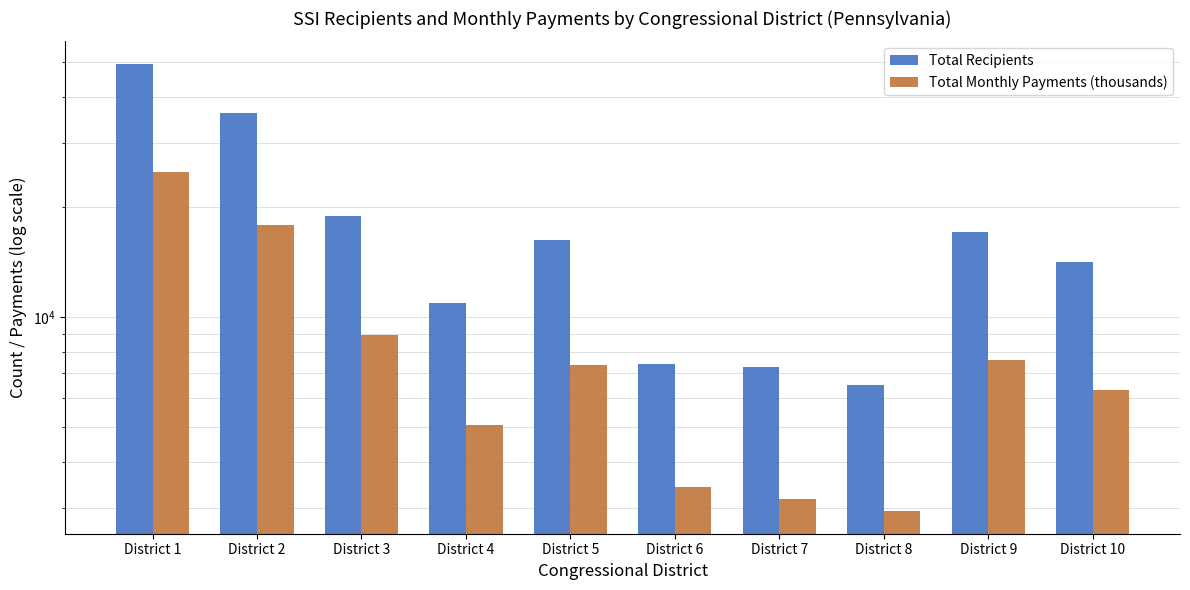

List the series in order of their overall mean, lowest first.

Total Monthly Payments (thousands), Total Recipients